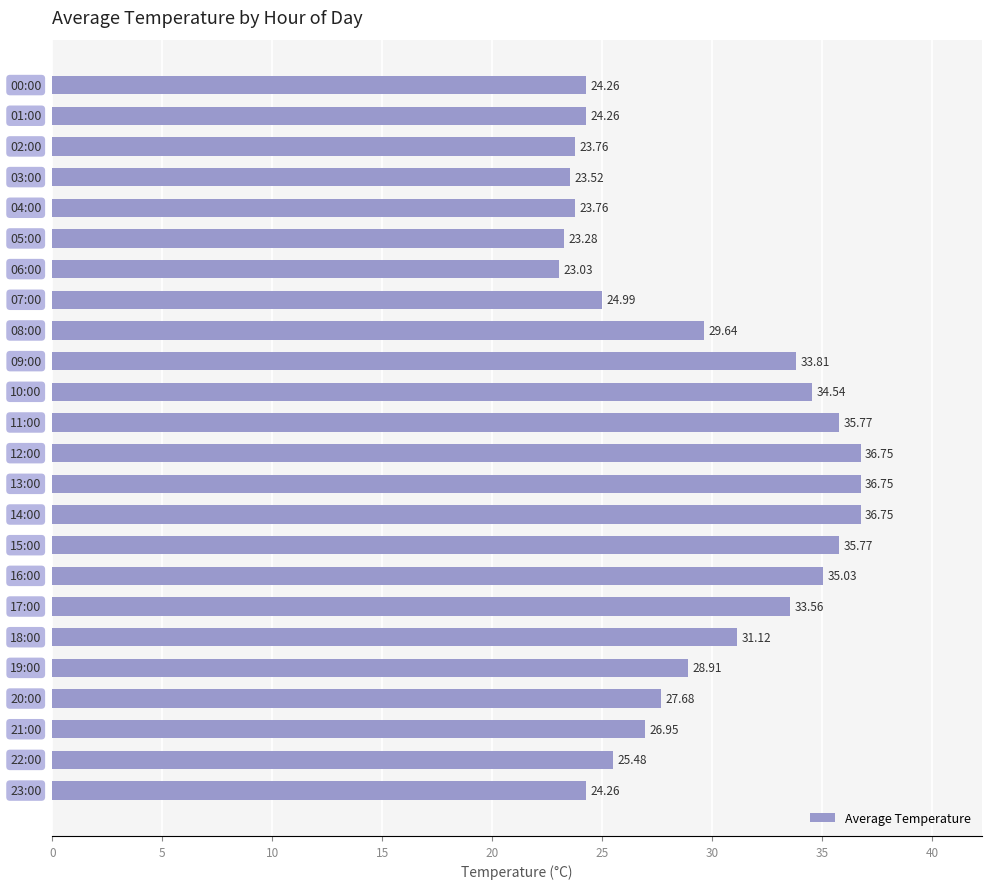

What is the difference between the maximum and minimum values?

13.7